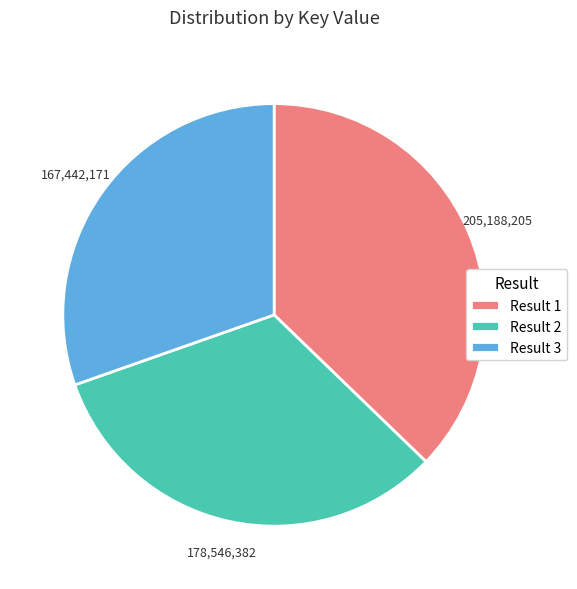

Rank the categories by value from lowest to highest.

Result 3, Result 2, Result 1